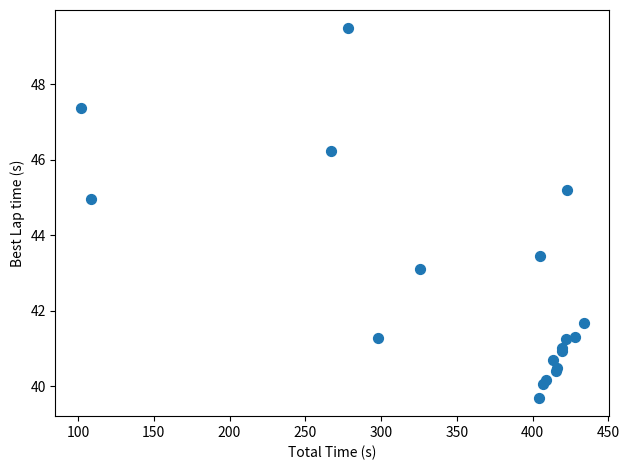

What Y value in the scatter plot is closest to 44?

43.4